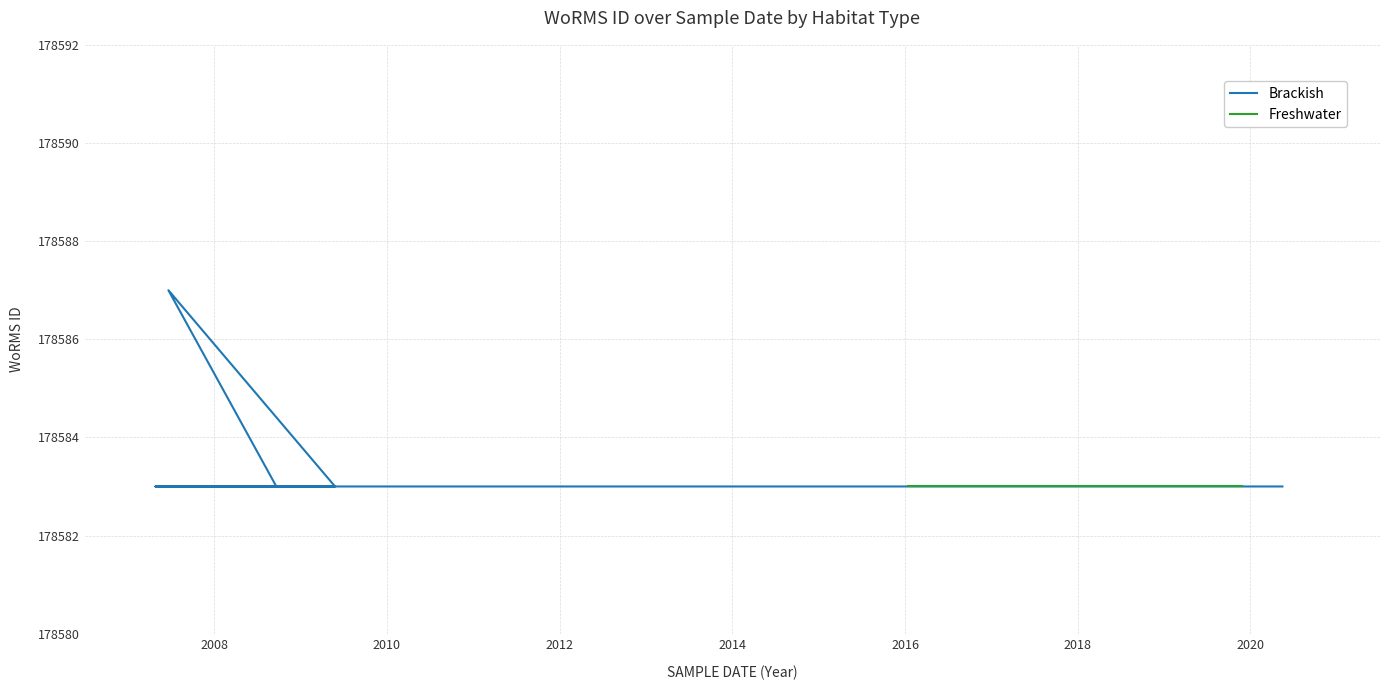

Reading left to right, list all the values displayed in this chart.

178583	178587	178583	178583	178583	178583